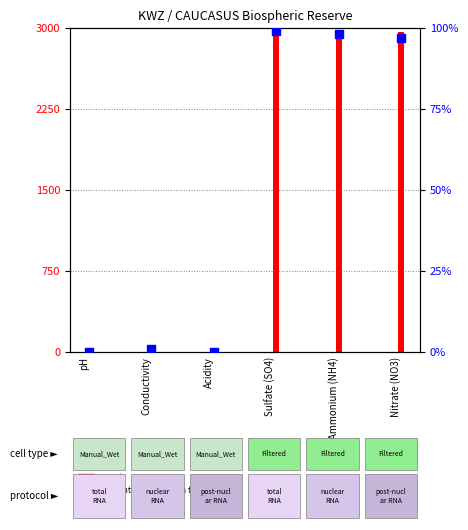

Which has a higher value, Nitrate (NO3) or pH?

Nitrate (NO3)